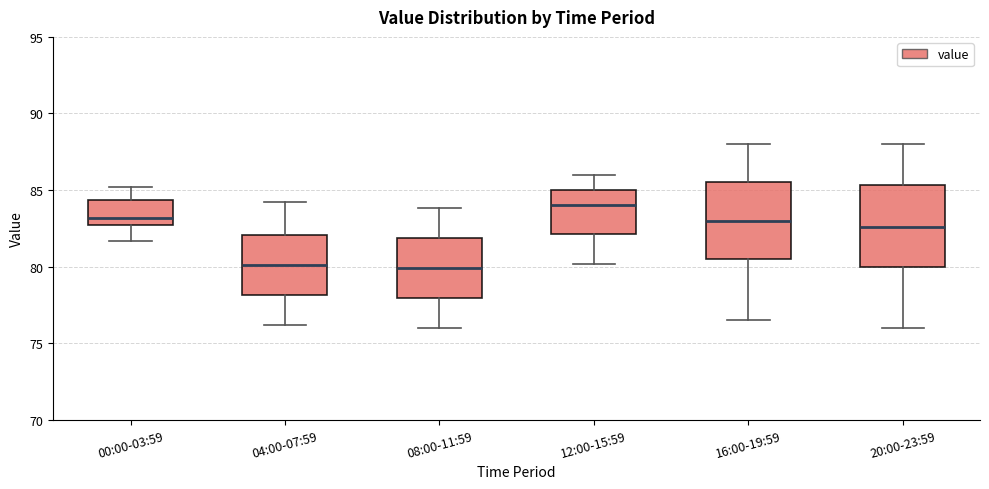

Reading left to right, transcribe this box plot: for each box, give where its median line is, the range the box spans, and where its two whiskers end, as read against the y-axis. The values are not printed on the chart, so give them approximately, as read against the axis.

00:00-03:59: median 83.0, box 82.5 to 84.5, whiskers 81.5 to 85.0
04:00-07:59: median 80.0, box 78.0 to 82.0, whiskers 76.0 to 84.0
08:00-11:59: median 80.0, box 78.0 to 82.0, whiskers 76.0 to 84.0
12:00-15:59: median 84.0, box 82.0 to 85.0, whiskers 80.0 to 86.0
16:00-19:59: median 83.0, box 80.5 to 85.5, whiskers 76.5 to 88.0
20:00-23:59: median 82.5, box 80.0 to 85.5, whiskers 76.0 to 88.0